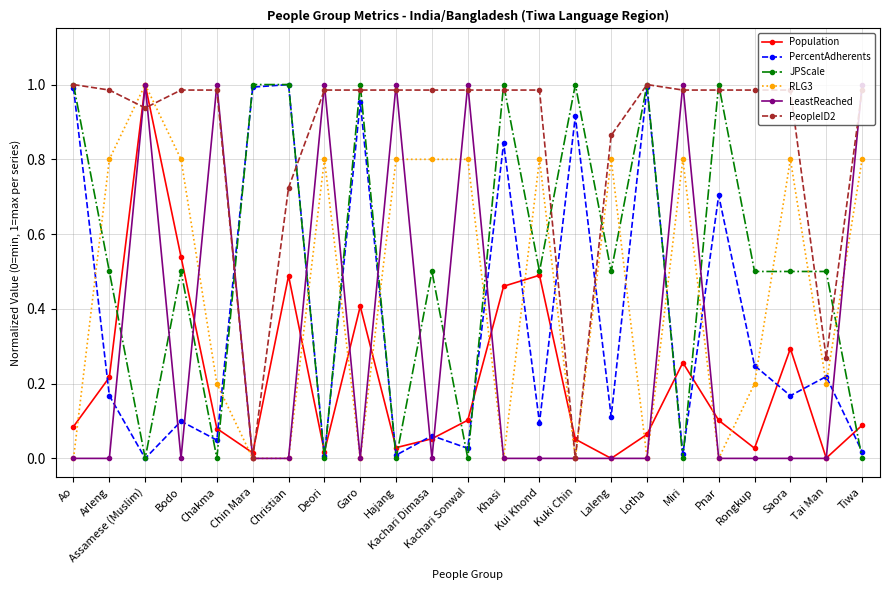

Where is the first local minimum for PercentAdherents?

Assamese (Muslim)